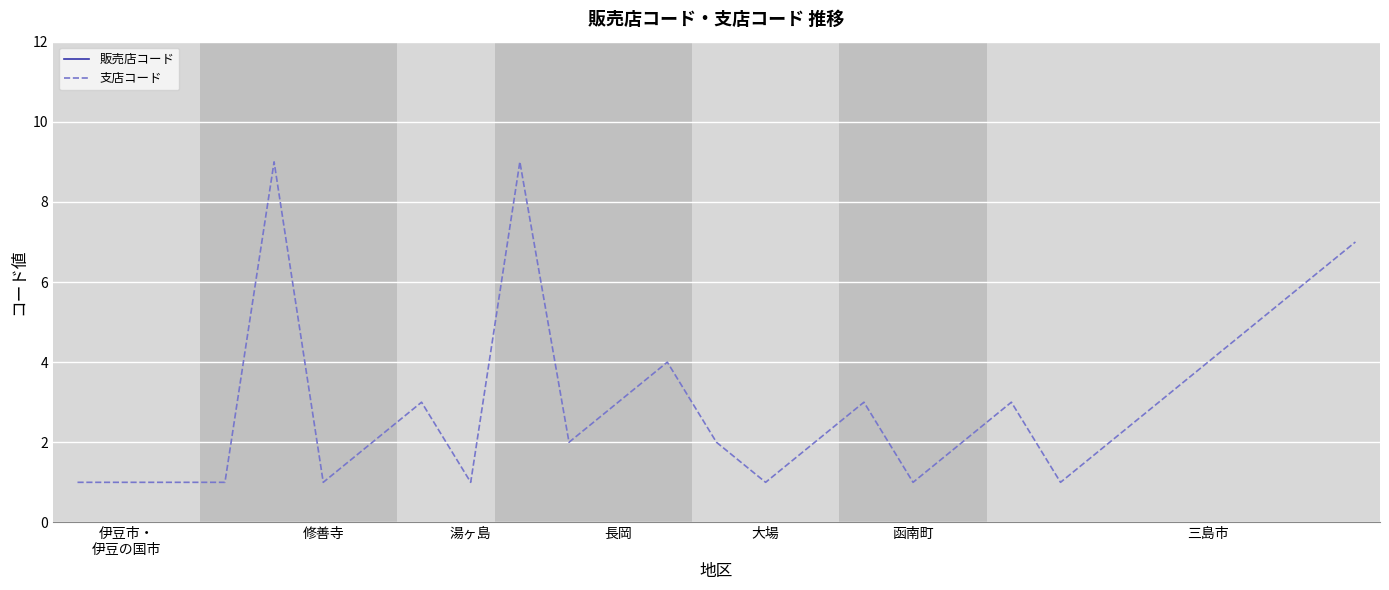

In 支店コード, how many points are lower than both neighbors (excluding endpoints)?

6